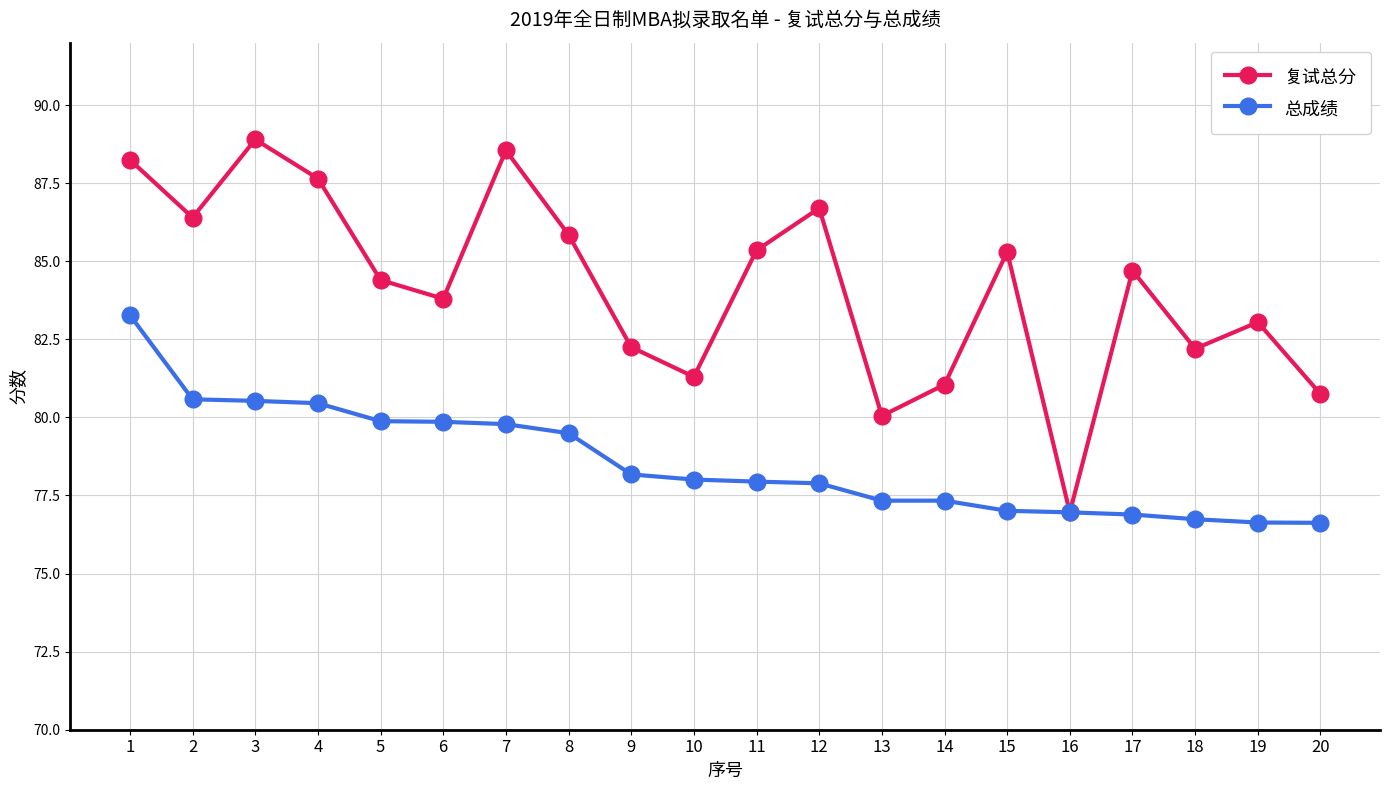

Where does the 复试总分 series first go above 84?

1